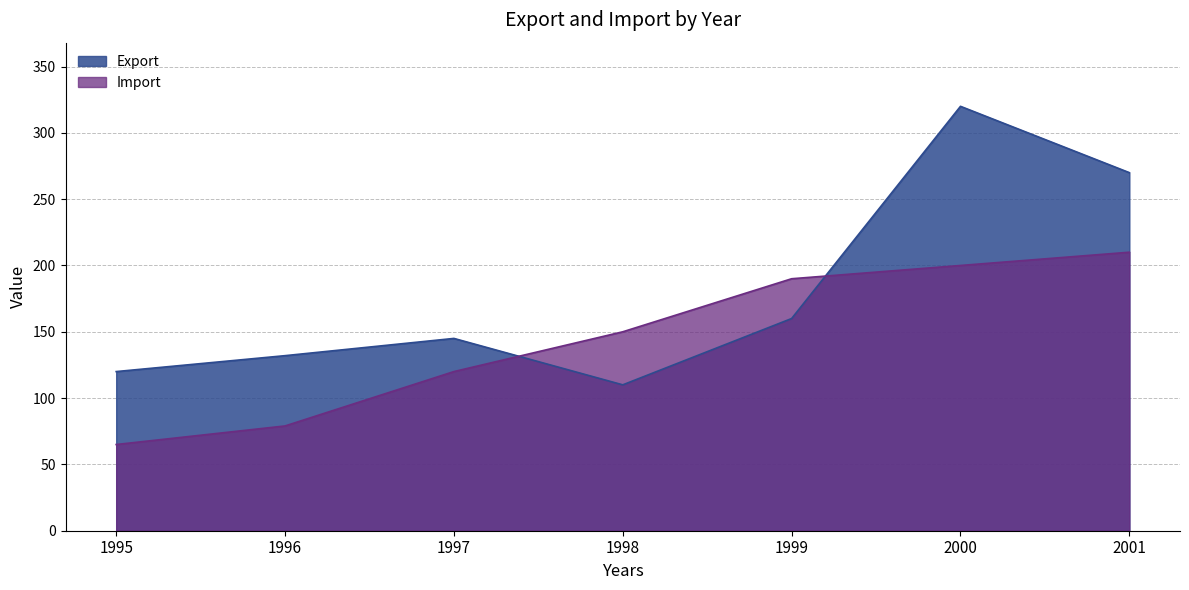

The value of Export at 1997 is 89. True or false?

False